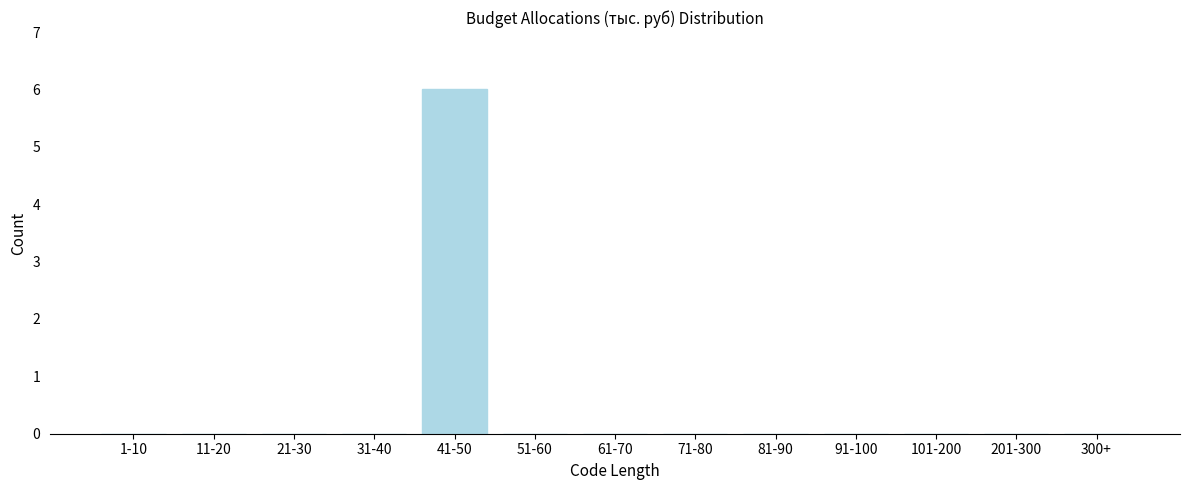

Reading right to left, extract all data points from this chart.

300+=0	201-300=0	101-200=0	91-100=0	81-90=0	71-80=0	61-70=0	51-60=0	41-50=6	31-40=0	21-30=0	11-20=0	1-10=0